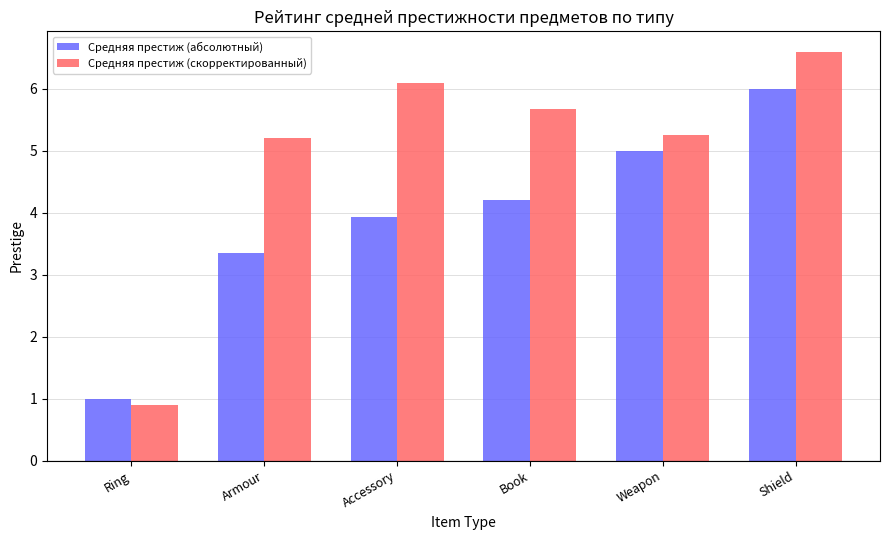

Which series has the largest total across all categories?

Средняя престиж (скорректированный)